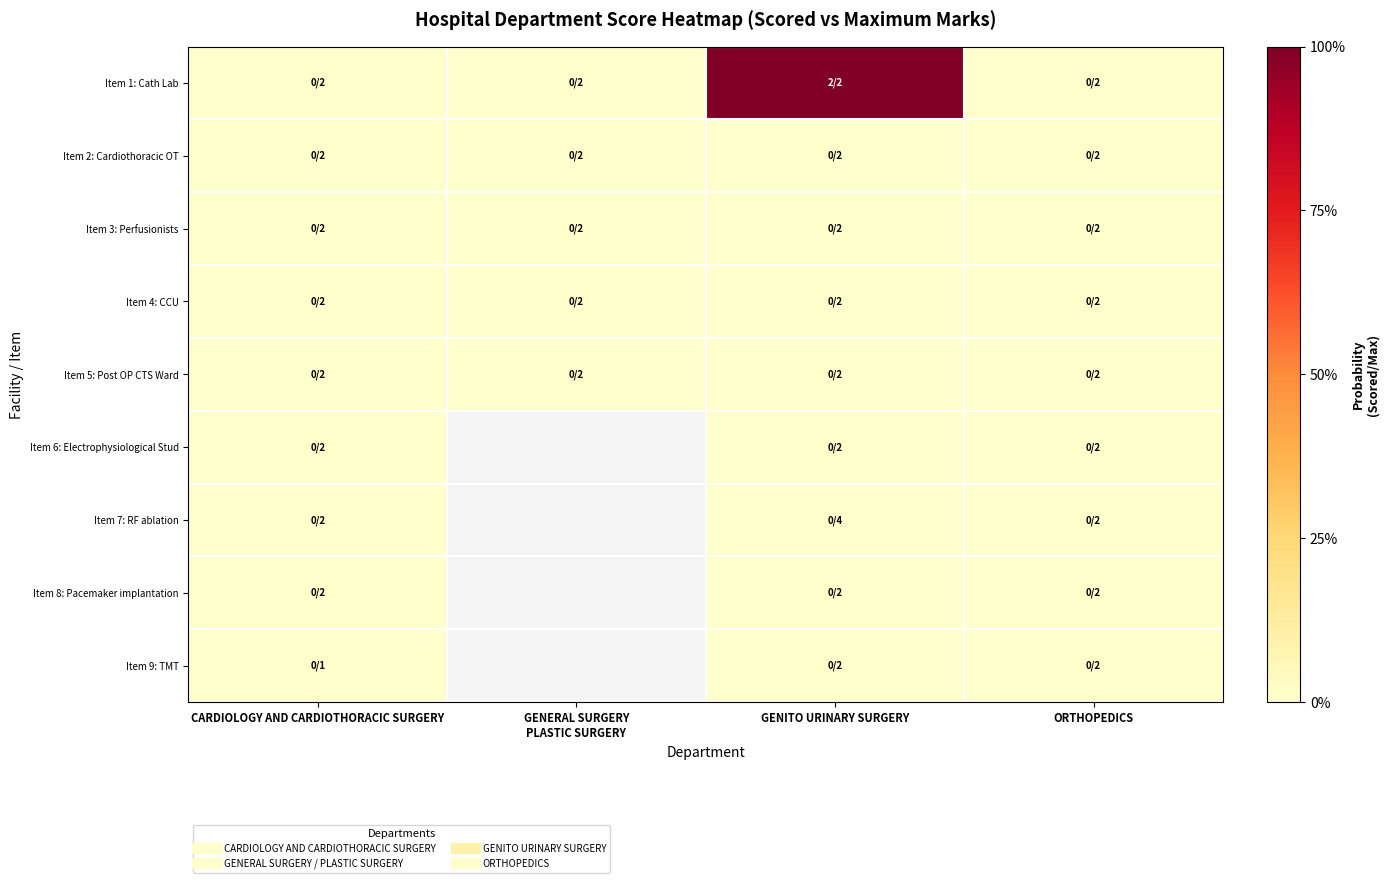

Which series has the largest range (max minus min)?

Item 1: Cath Lab